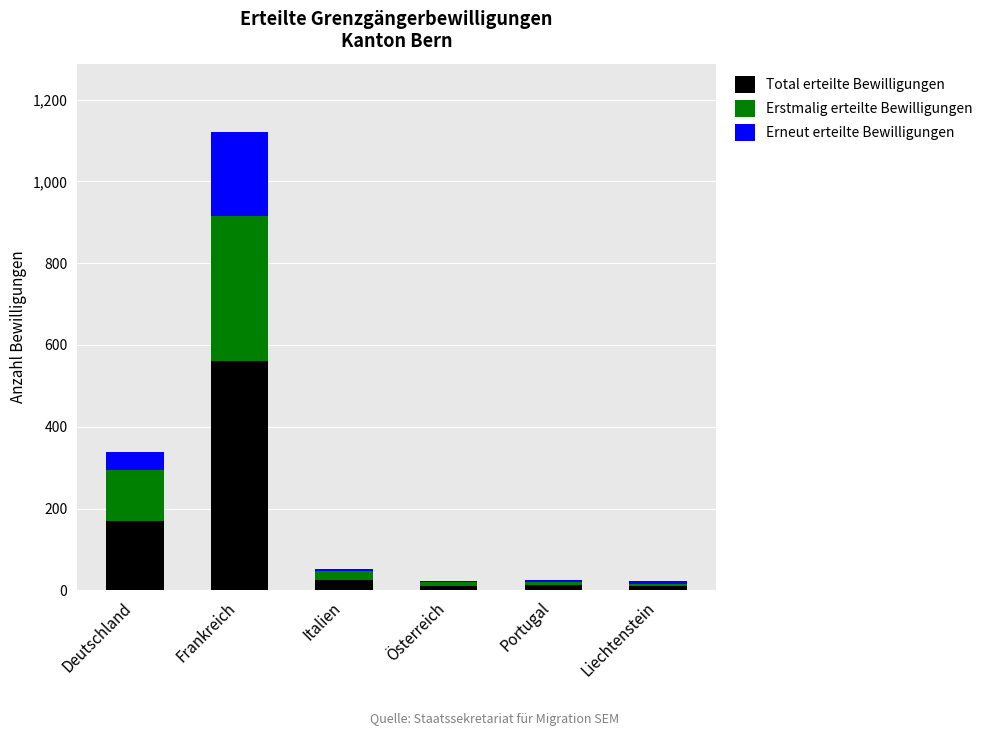

True or false: Total erteilte Bewilligungen has a value of 26 at Italien.

True